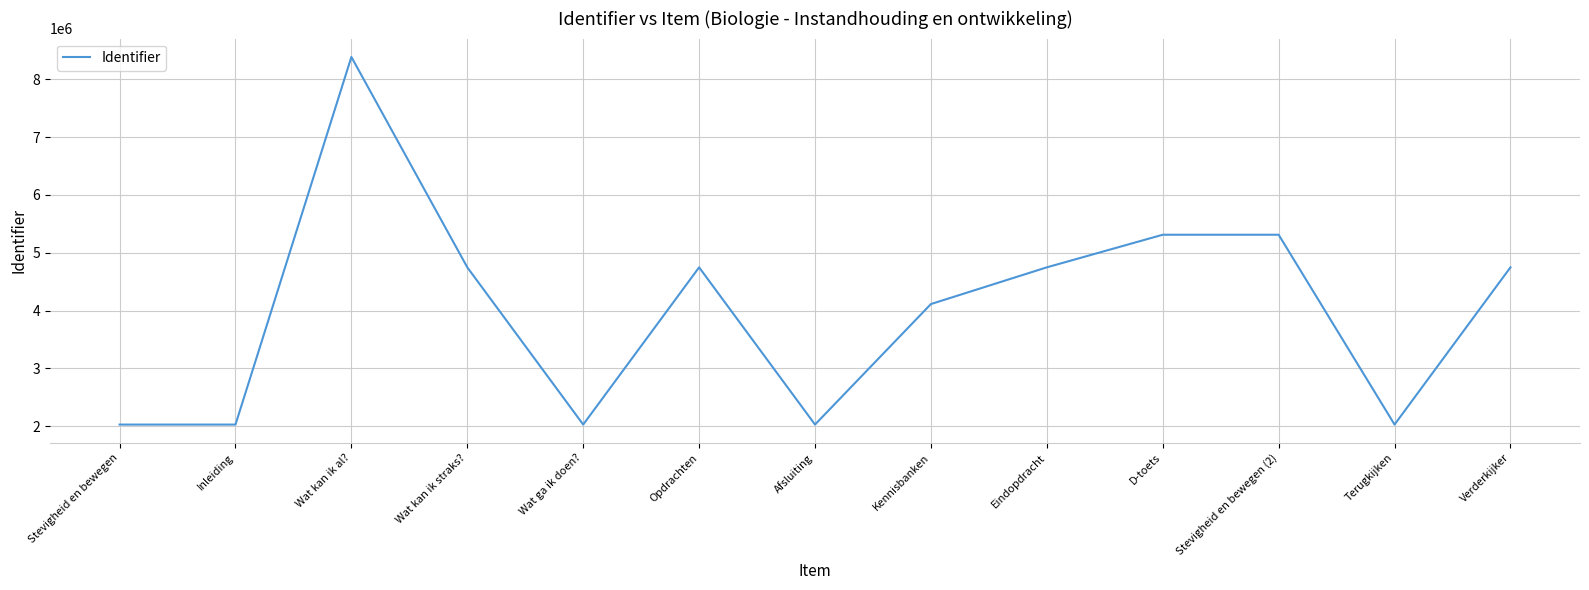

True or false: the data shows 2031146 at Inleiding.

True